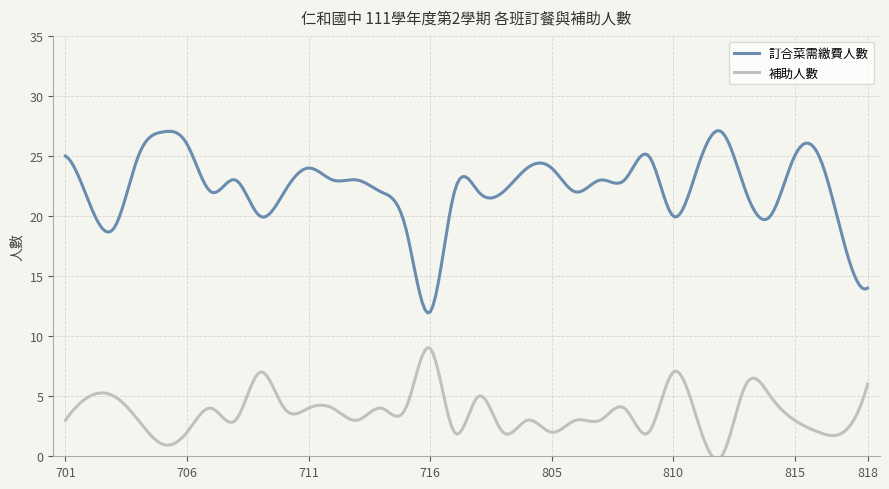

What is the highest value of the 補助人數 series?

9.1